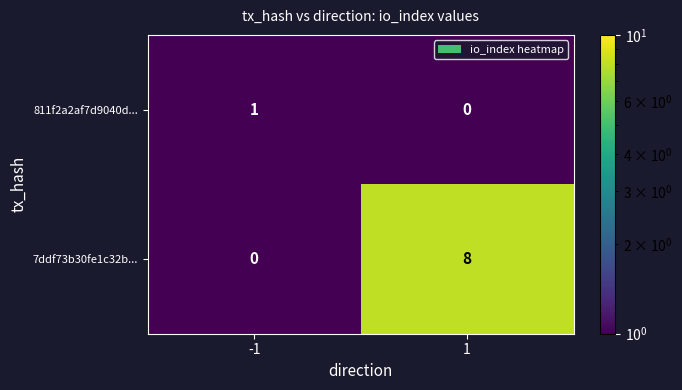

Which series changed the most between -1 and 1?

7ddf73b30fe1c32b...